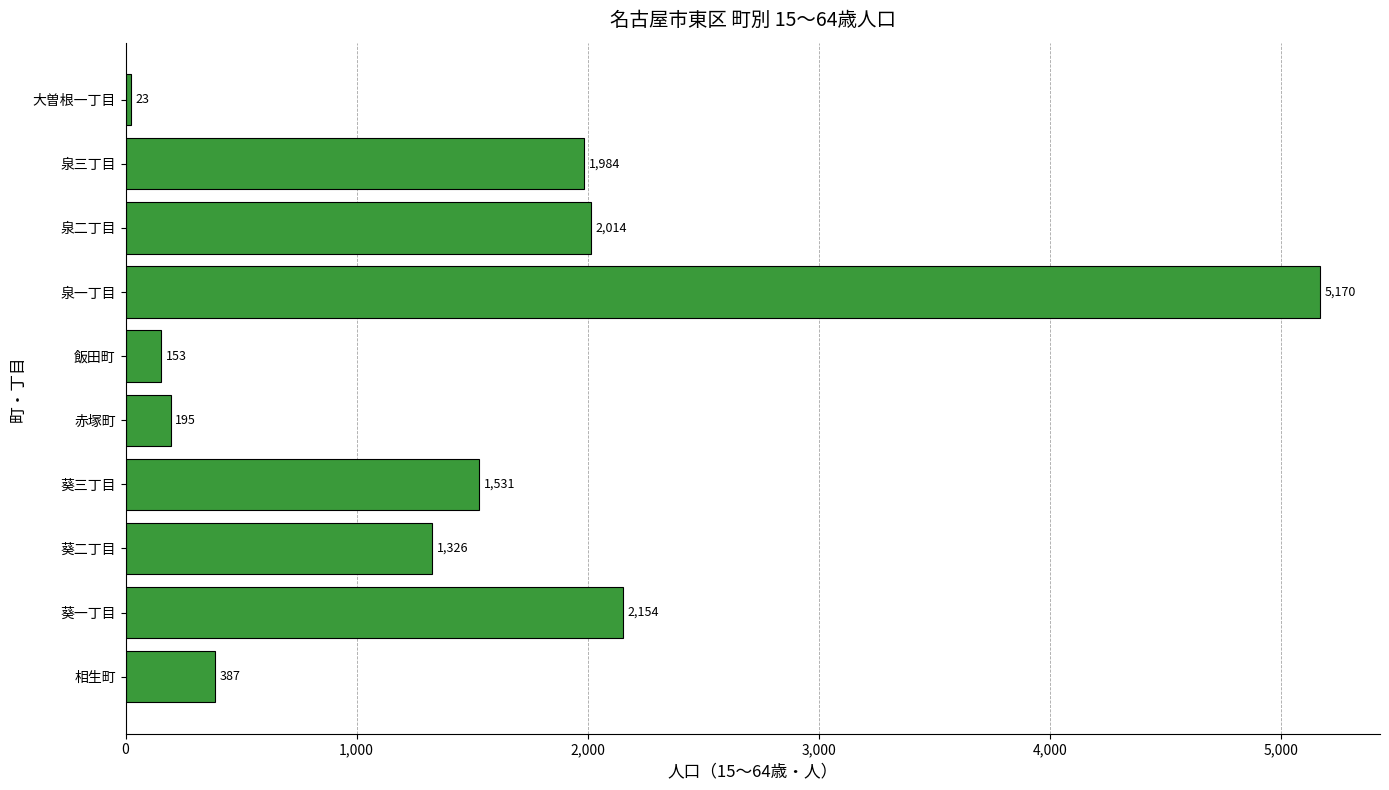

What is the difference between the maximum and minimum values?

5147